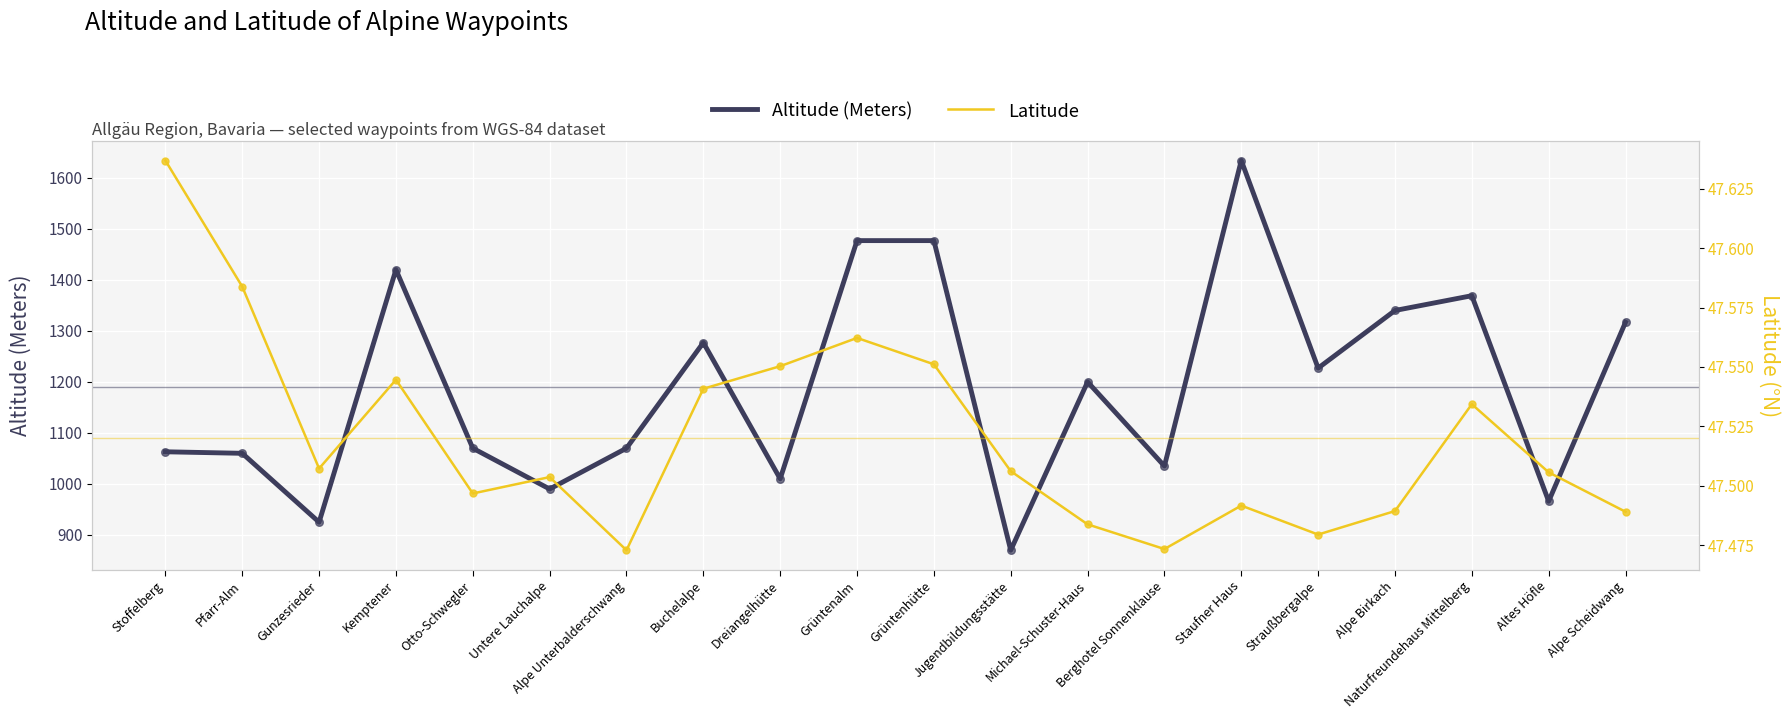

Which series reaches the maximum Y coordinate?

Altitude (Meters)